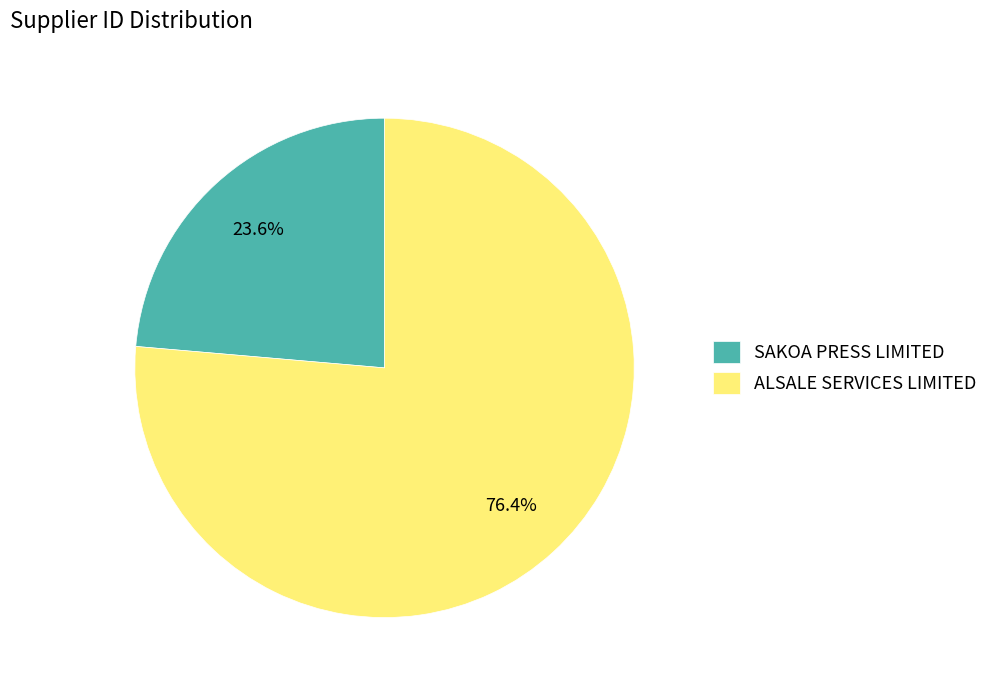

The ALSALE SERVICES LIMITED slice represents 76% of the pie. True or false?

True